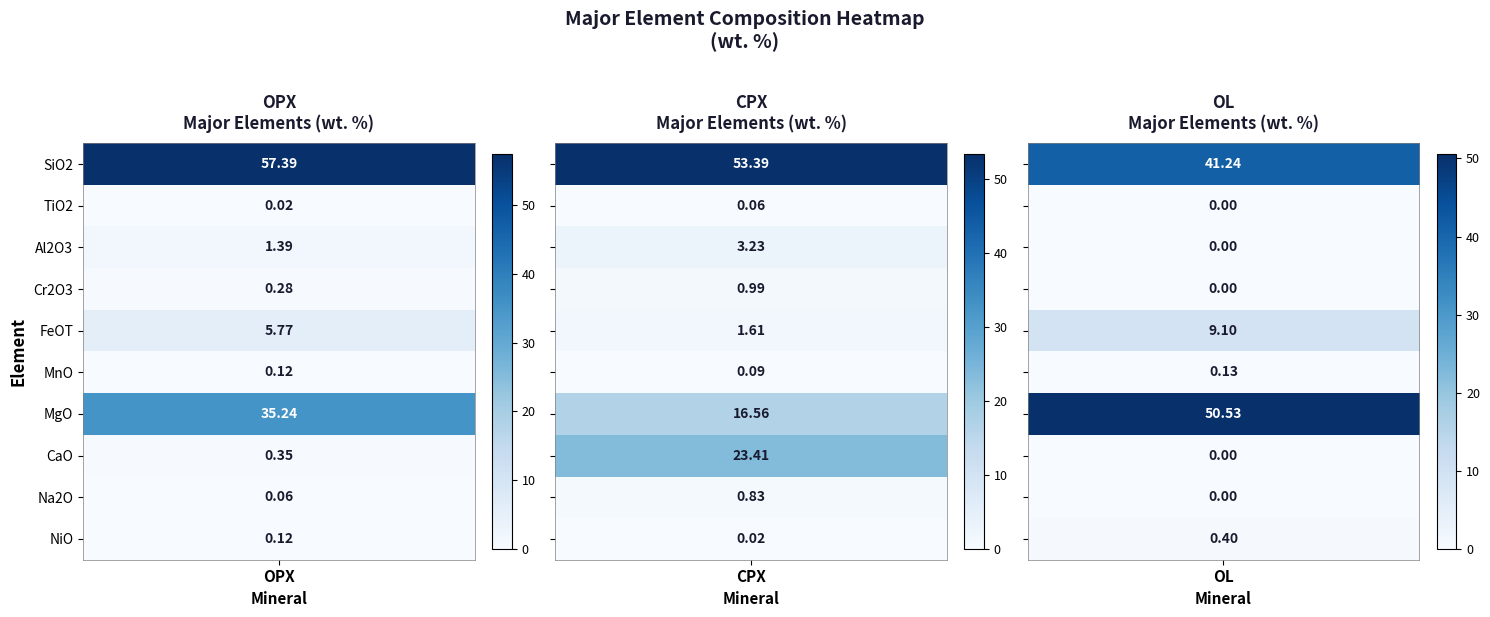

Reading right to left, transcribe all the data shown in this chart.

OPX: 0.1	0.1	0.3	35.2	0.1	5.8	0.3	1.4	0.0	57.4
CPX: 0.0	0.8	23.4	16.6	0.1	1.6	1.0	3.2	0.1	53.4
OL: 0.4	0.0	0.0	50.5	0.1	9.1	0.0	0.0	0.0	41.2